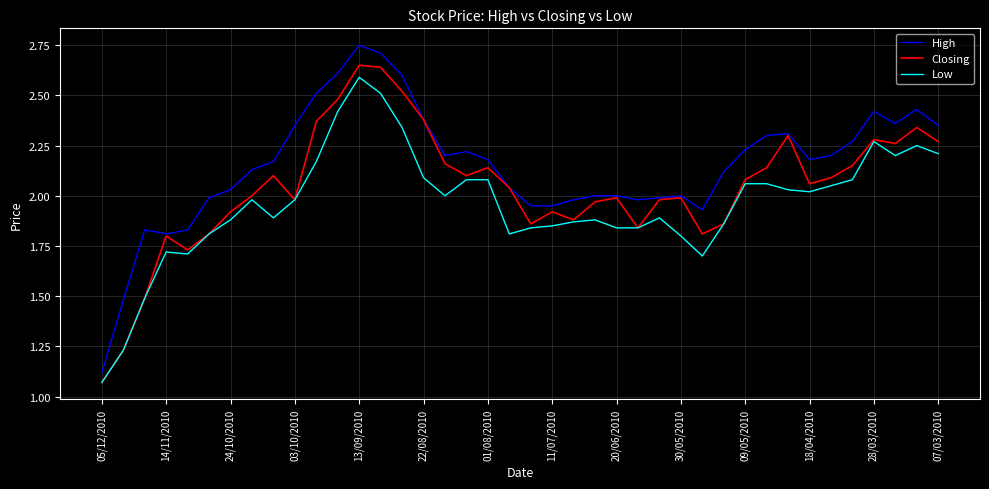

Is this an area chart (filled region under the line)?

No